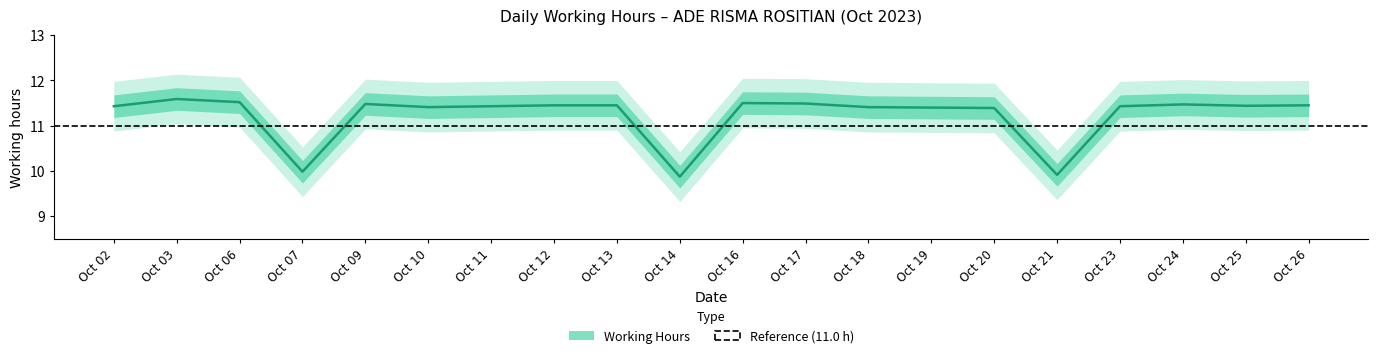

Count the values in the range 11 to 12.

17